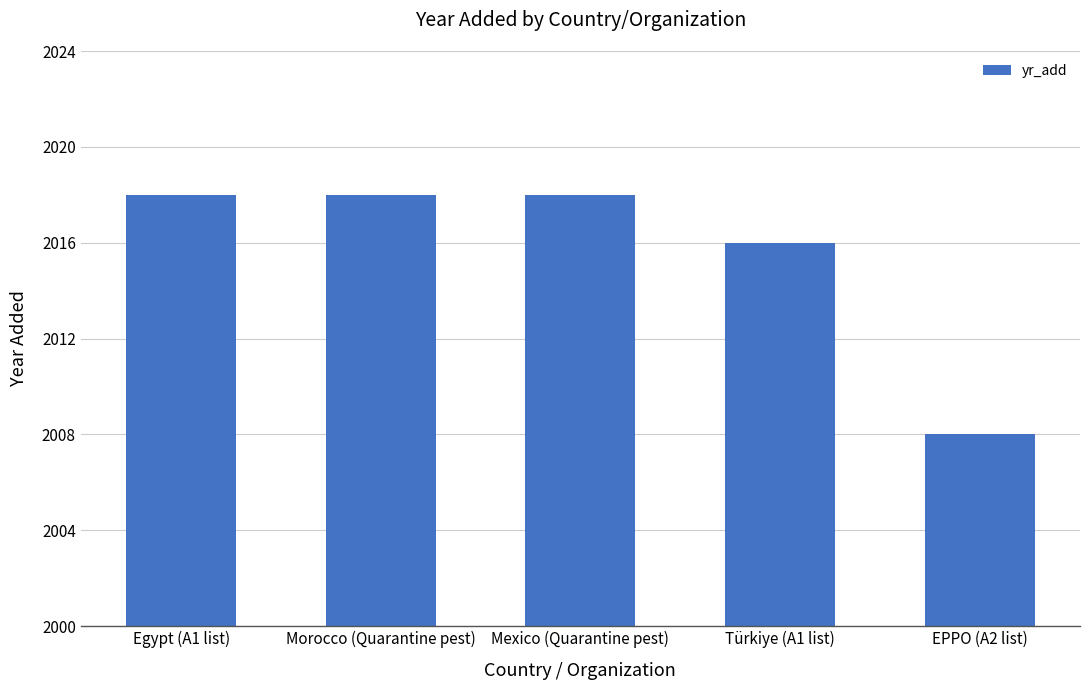

Reading right to left, transcribe all the data shown in this chart.

EPPO (A2 list)=2008	Türkiye (A1 list)=2016	Mexico (Quarantine pest)=2018	Morocco (Quarantine pest)=2018	Egypt (A1 list)=2018